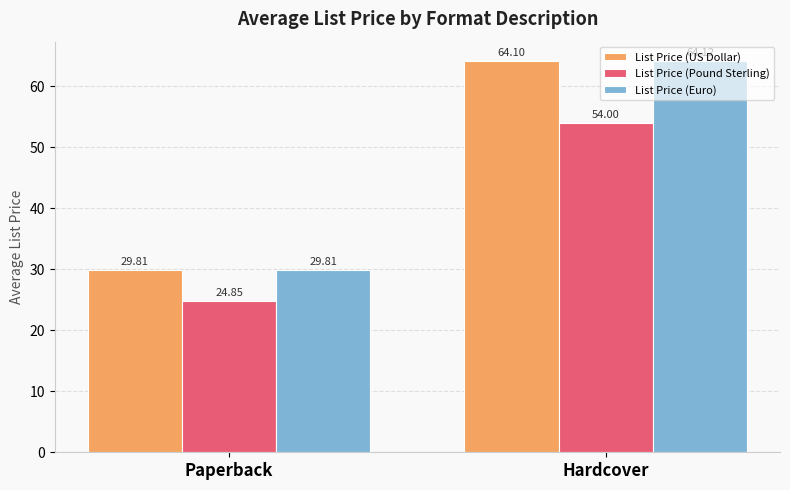

What are all the series names shown in the legend?

List Price (US Dollar), List Price (Pound Sterling), List Price (Euro)